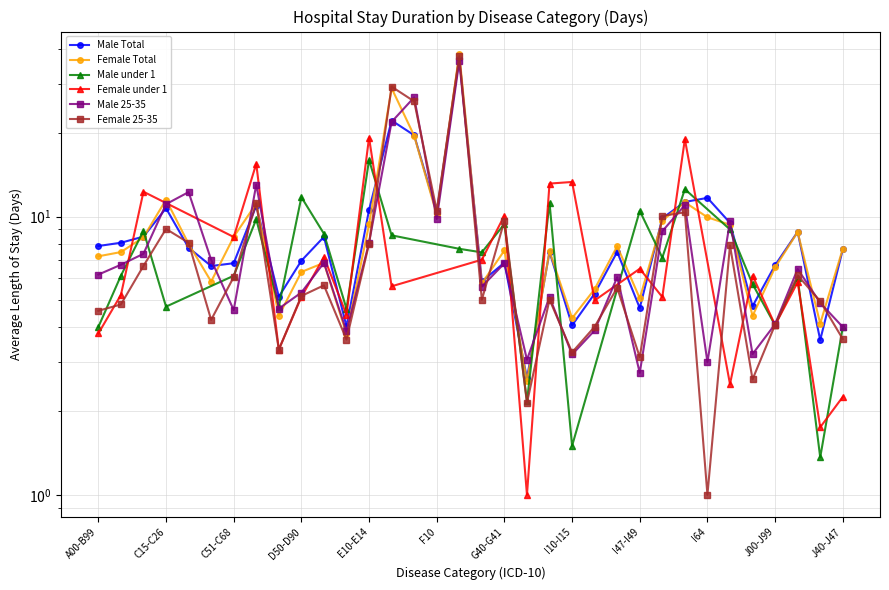

Between F00-F99 and I20-I25, which series saw the biggest shift?

Female 25-35